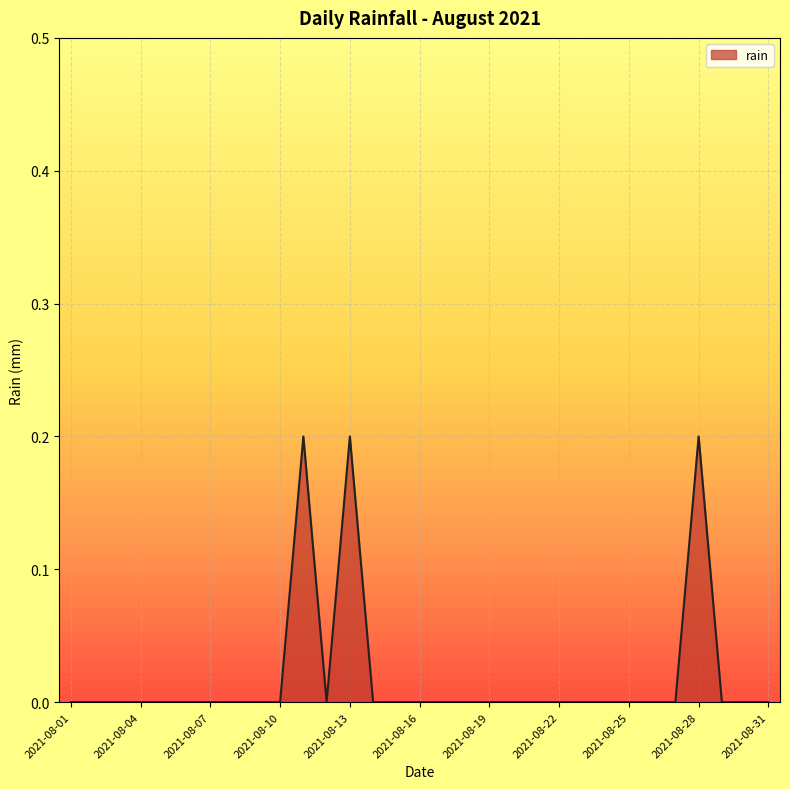

How many points are higher than both their immediate neighbors (excluding endpoints)?

3